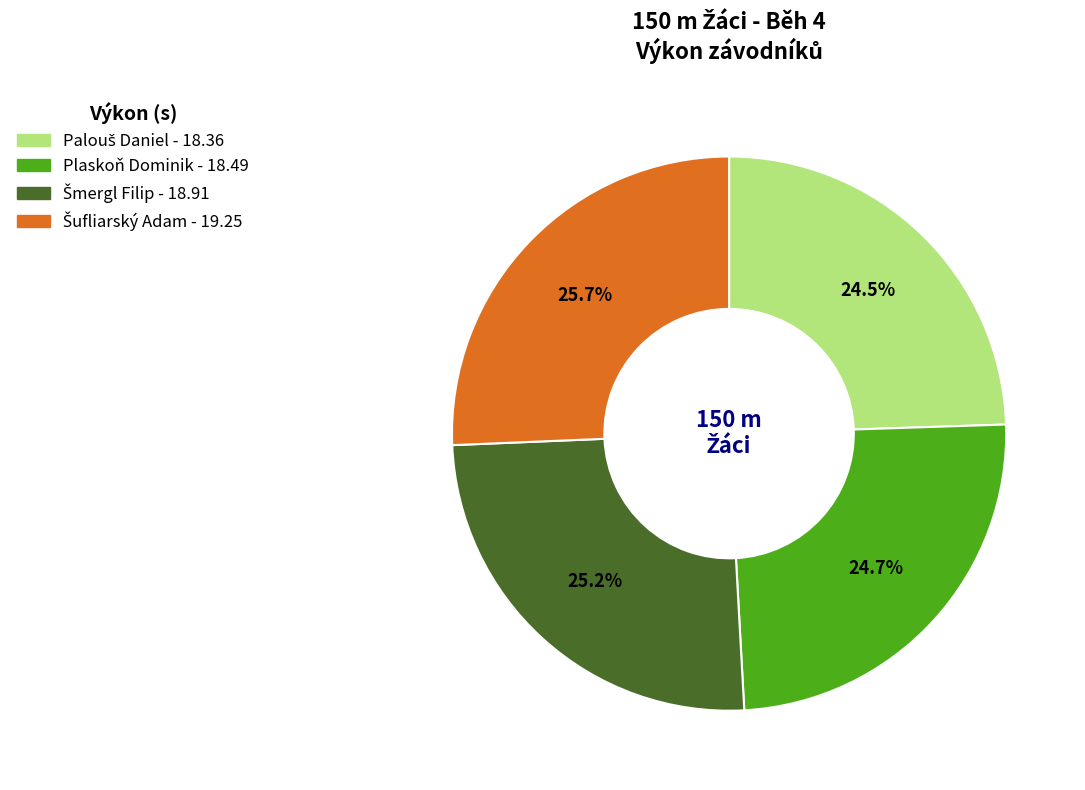

Is Plaskoň Dominik the majority of the pie?

No